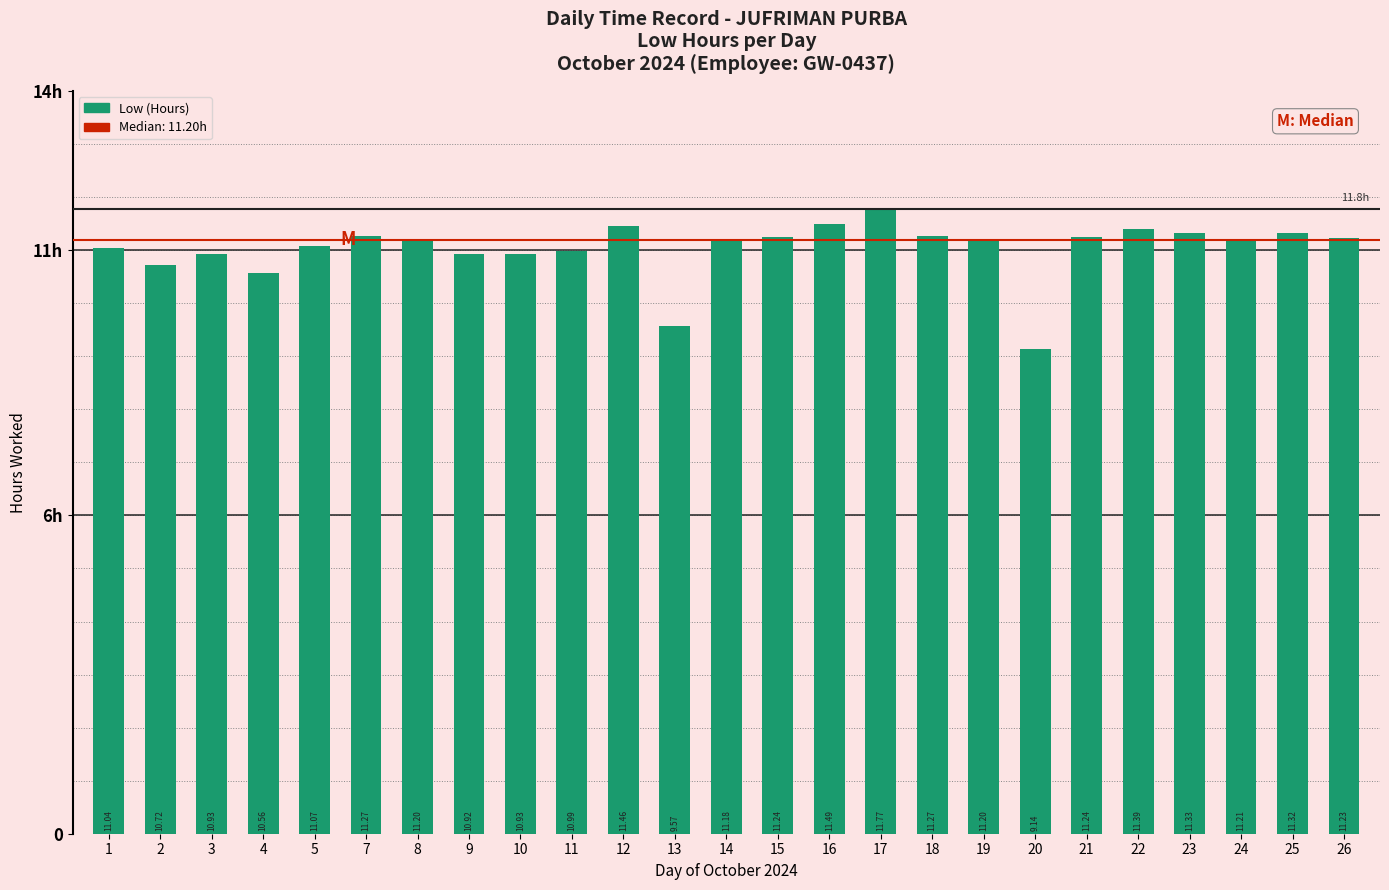

What is the difference between the second highest and minimum values?

2.3